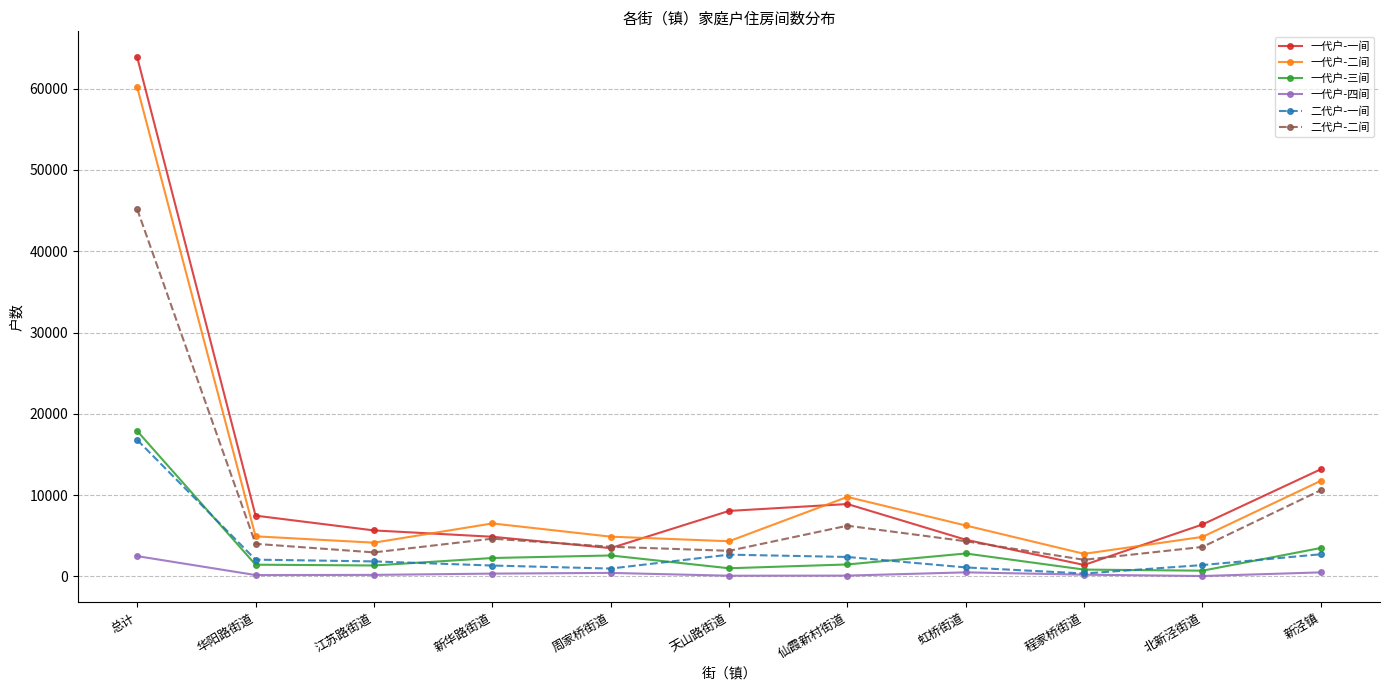

At which category is the sum across all series the highest?

总计